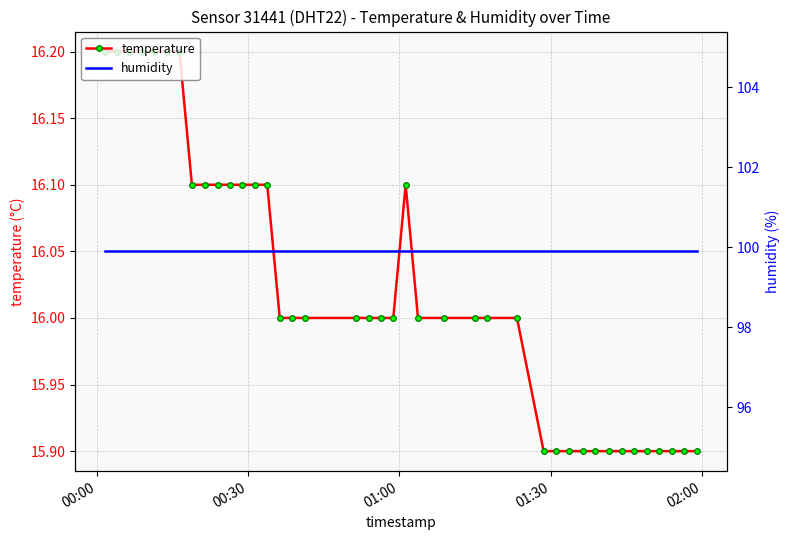

What is the value of the temperature point at the 1st from the left?

16.2